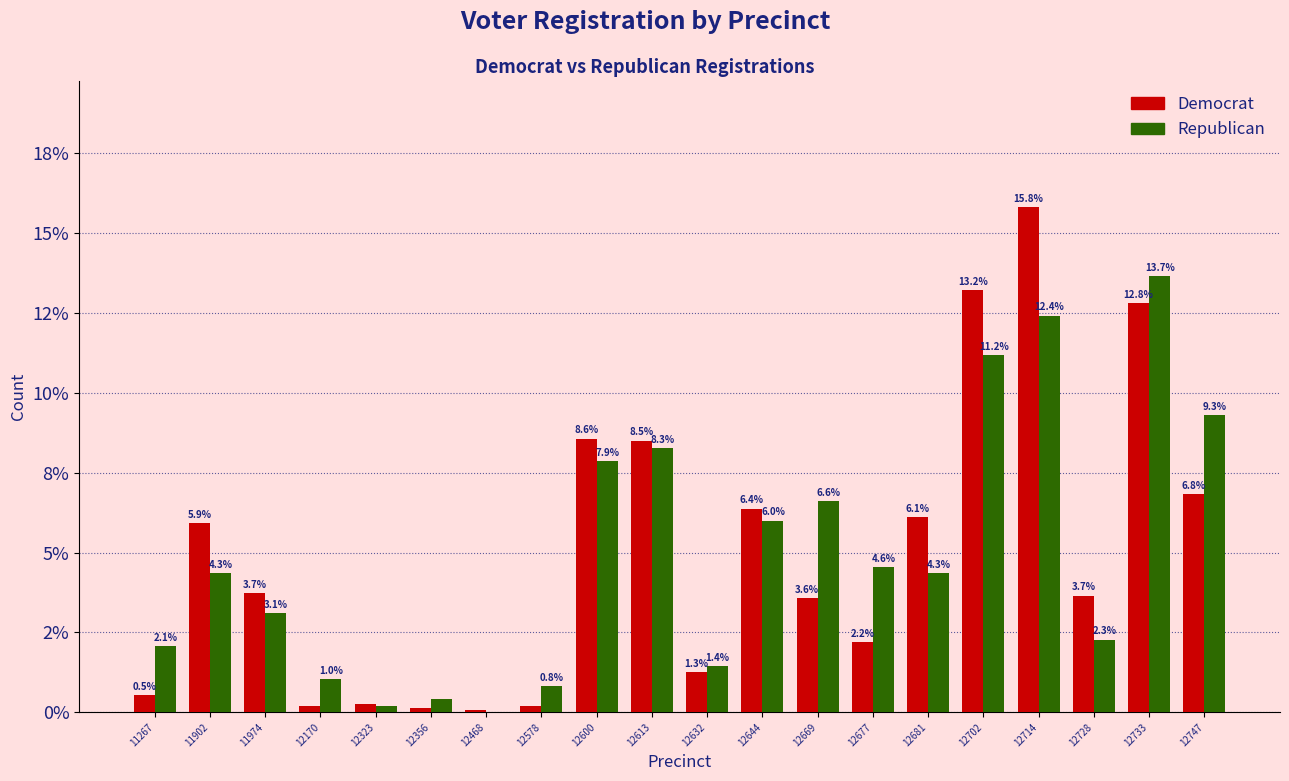

True or false: Republican has a value of 4.3 at 11902.

True